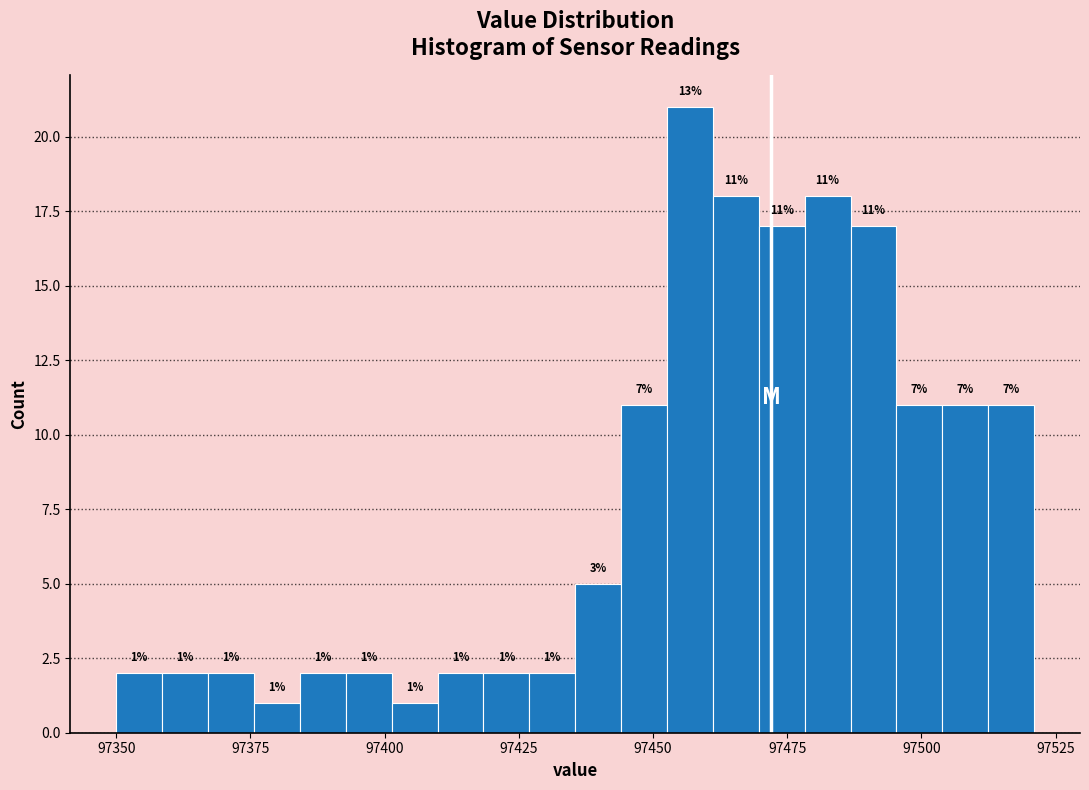

Read against the x-axis, roughly where is the centre of the tallest bar?

97455